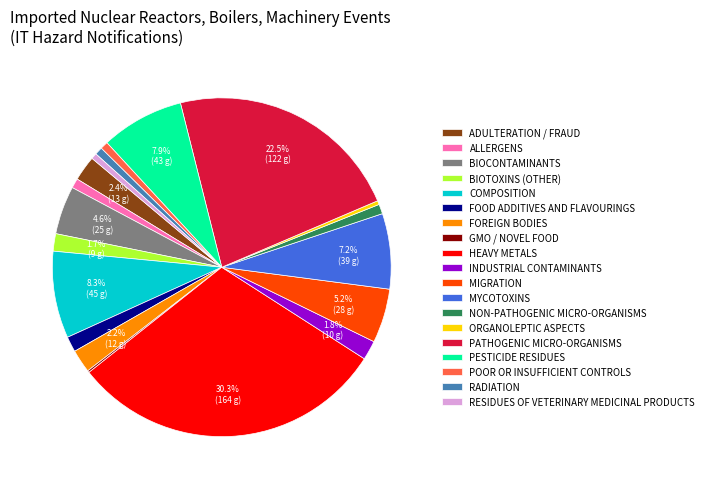

Between BIOTOXINS (OTHER) and COMPOSITION, which is larger?

COMPOSITION